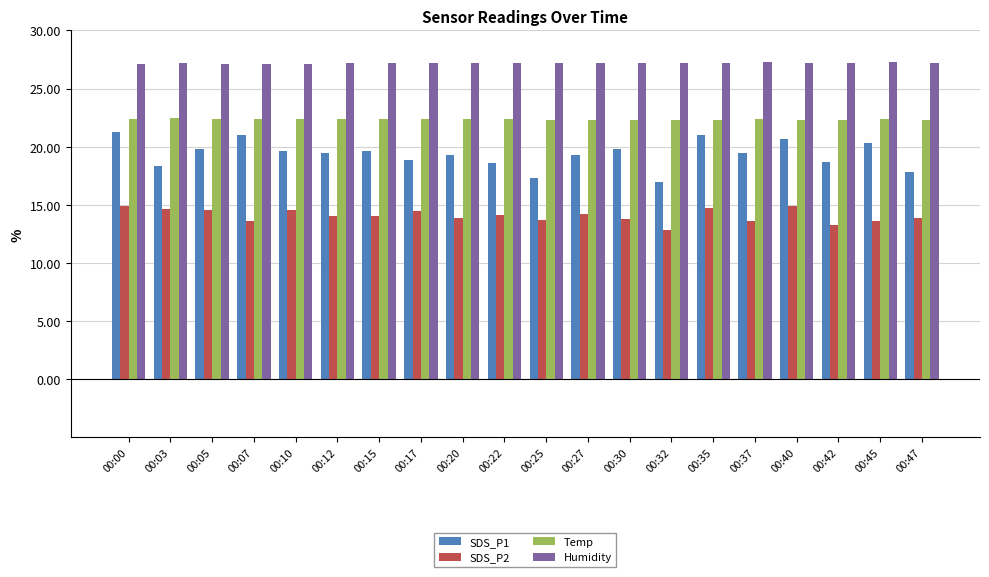

What is the lowest value of the SDS_P2 series?

12.8